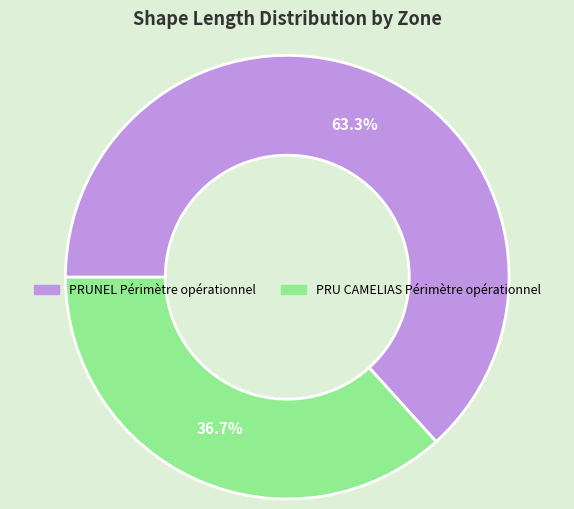

What is the smallest slice in the pie chart?

PRU CAMELIAS Périmètre opérationnel